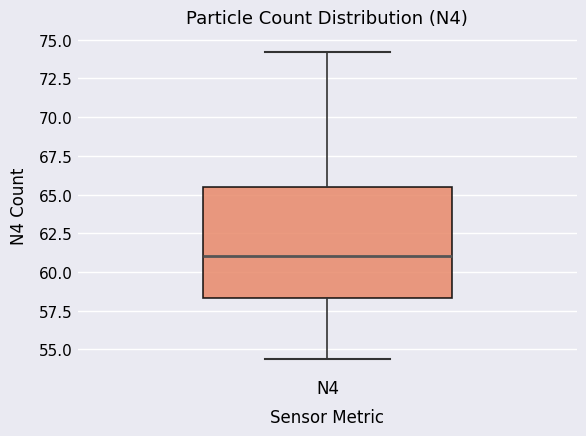

Where is the upper edge of the box for N4 on the y-axis? The values are not printed on the chart, so give them approximately, as read against the axis.

65.5